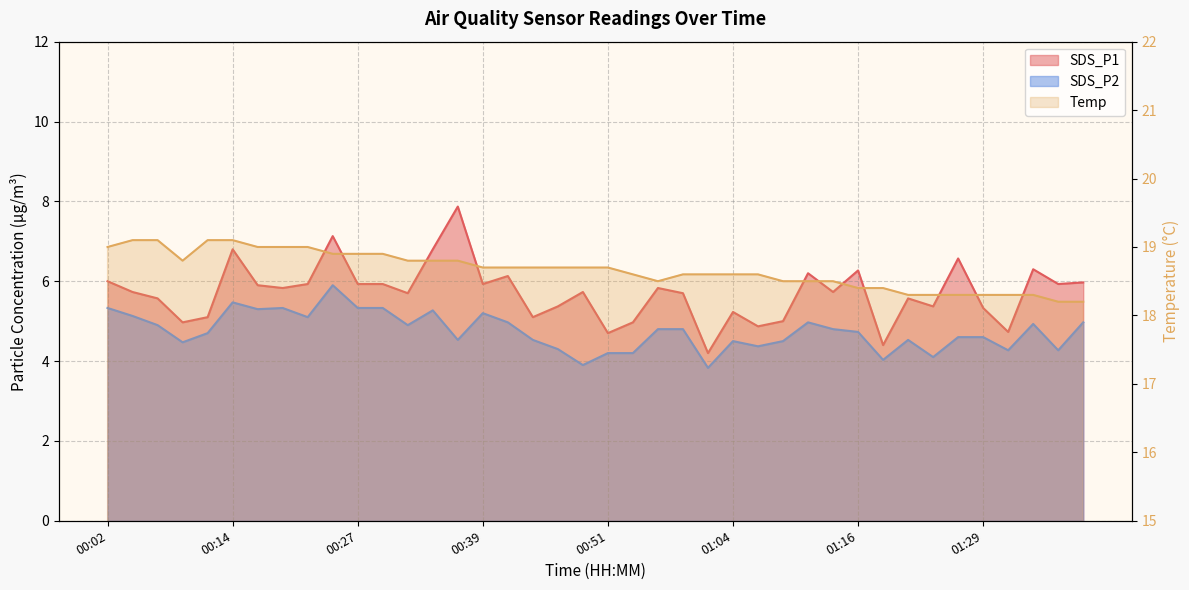

What is the sum of the SDS_P1 values at 00:49 and 01:16?

12.0